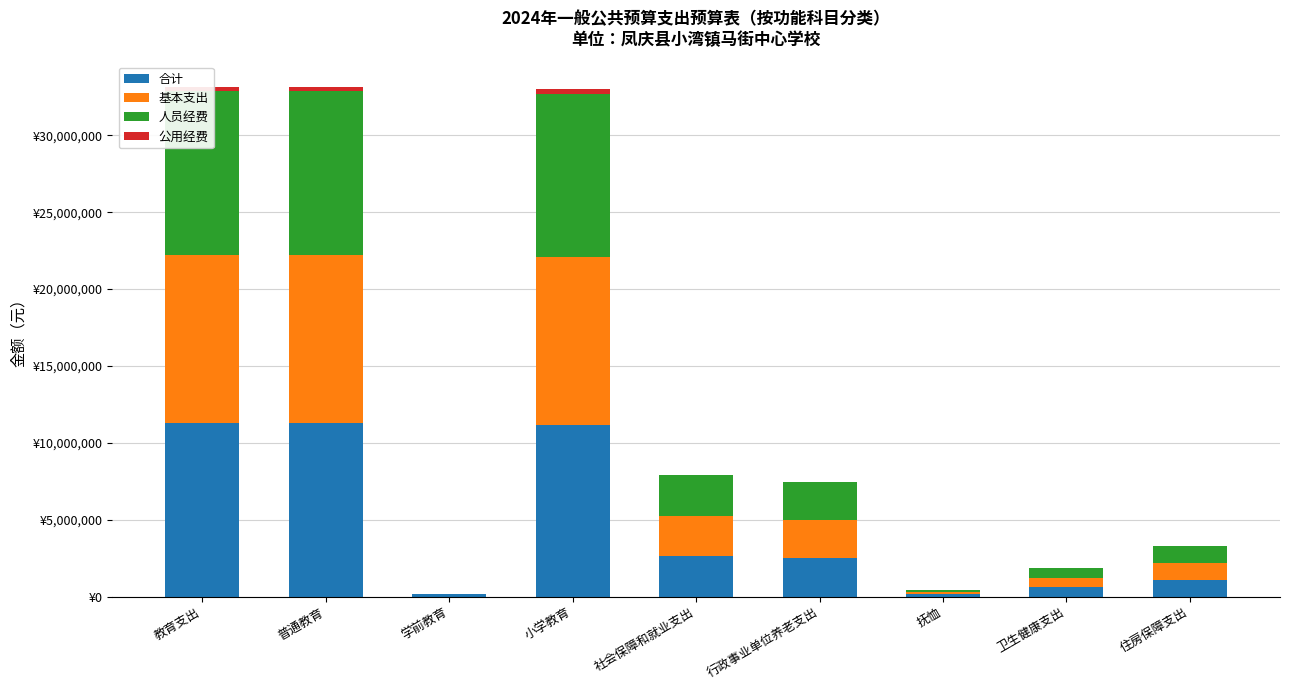

Reading right to left, transcribe all the data shown in this chart.

合计: 1086719.0	614557.4	140247.0	2493488.5	2633735.5	11147725.1	148629.0	11296354.1	11297488.1
基本支出: 1086719.0	614557.4	140247.0	2493488.5	2633735.5	10923269.9	0.0	10923269.9	10923269.9
人员经费: 1086719.0	614557.4	140247.0	2493488.5	2633735.5	10641949.9	0.0	10641949.9	10641949.9
公用经费: 0.0	0.0	0.0	0.0	0.0	281320.0	0.0	281320.0	281320.0